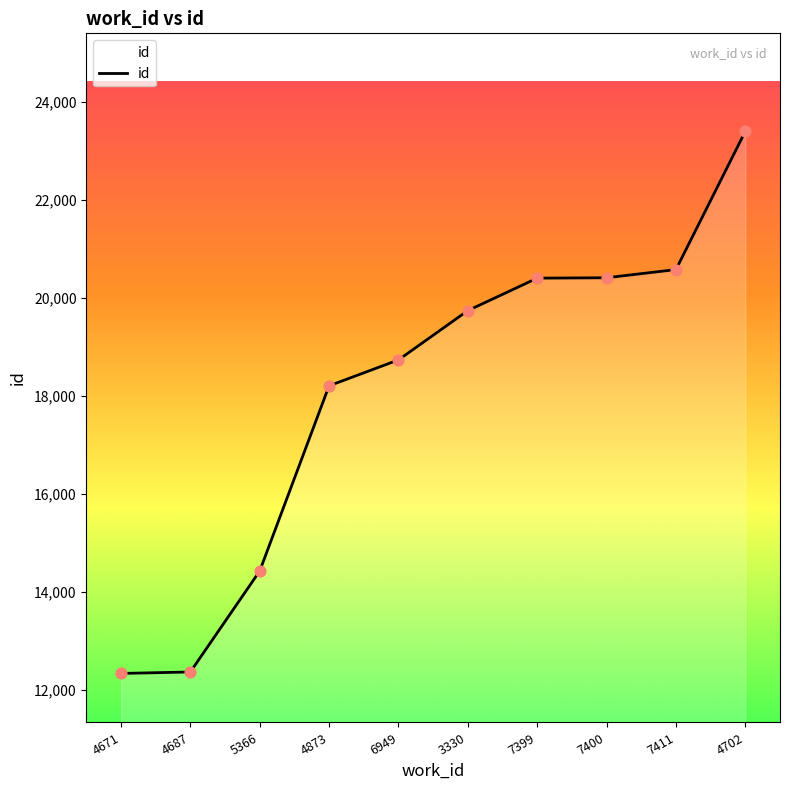

Between 7399 and 4702, which is larger?

4702